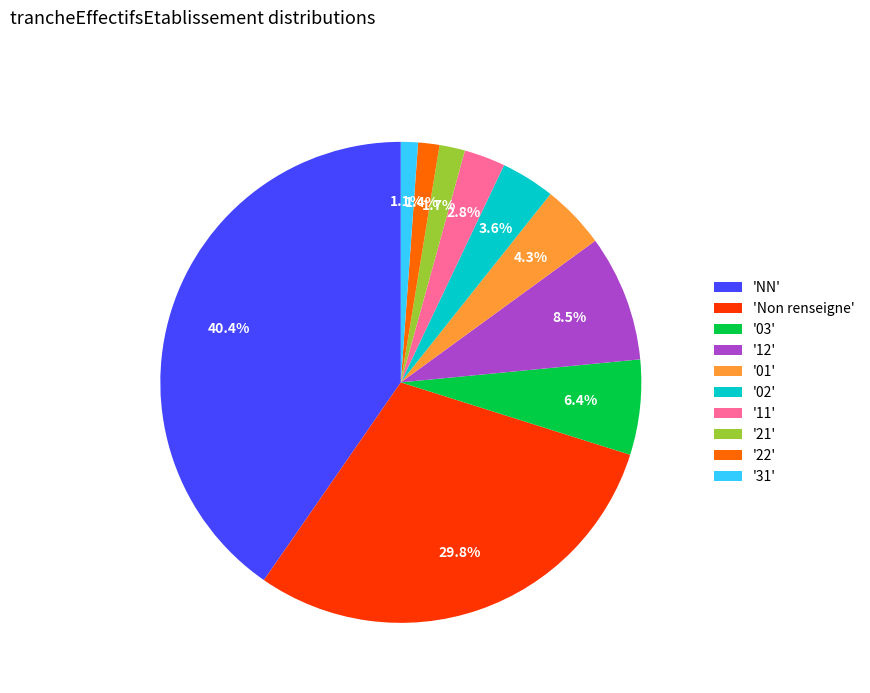

Which category has the biggest portion of the pie?

'NN'